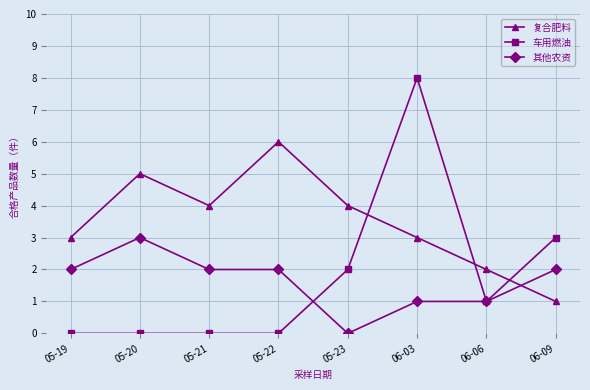

True or false: 复合肥料 has more than 2 interior local peaks.

False